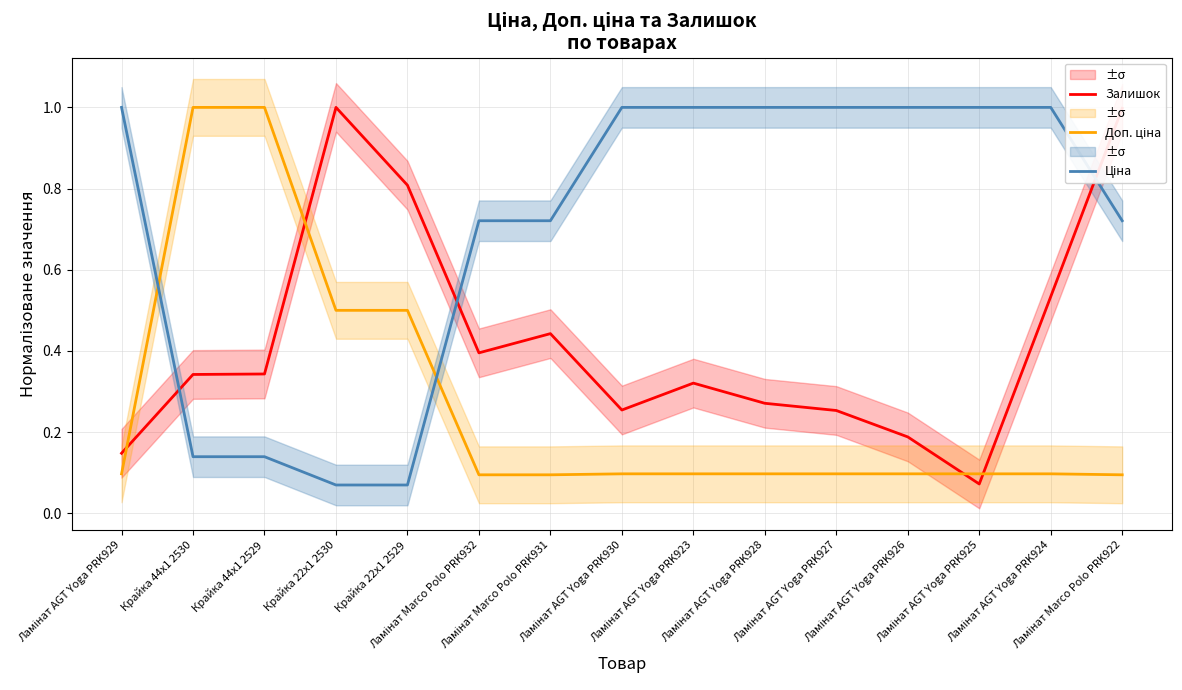

Where do Ціна and Доп. ціна first cross each other?

Ламінат AGT Yoga PRK929 and Крайка 44x1 2530